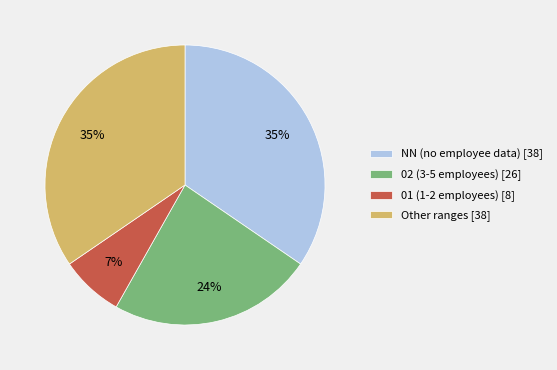

To the nearest percent, what percentage of the pie is Other ranges [38]?

35%